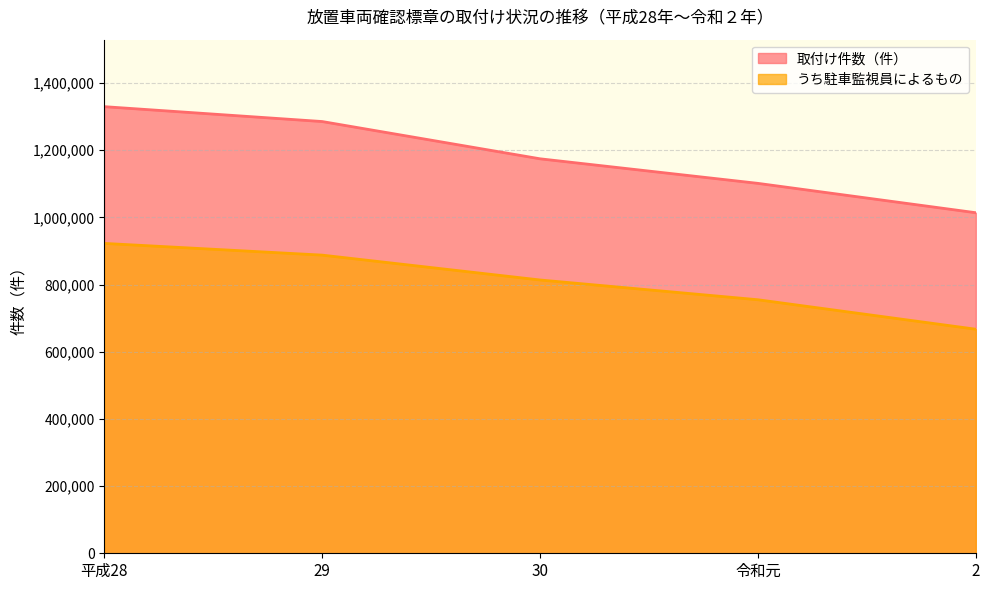

What is the approximate value of 取付け件数（件） at 29, to the nearest 100?

1285600